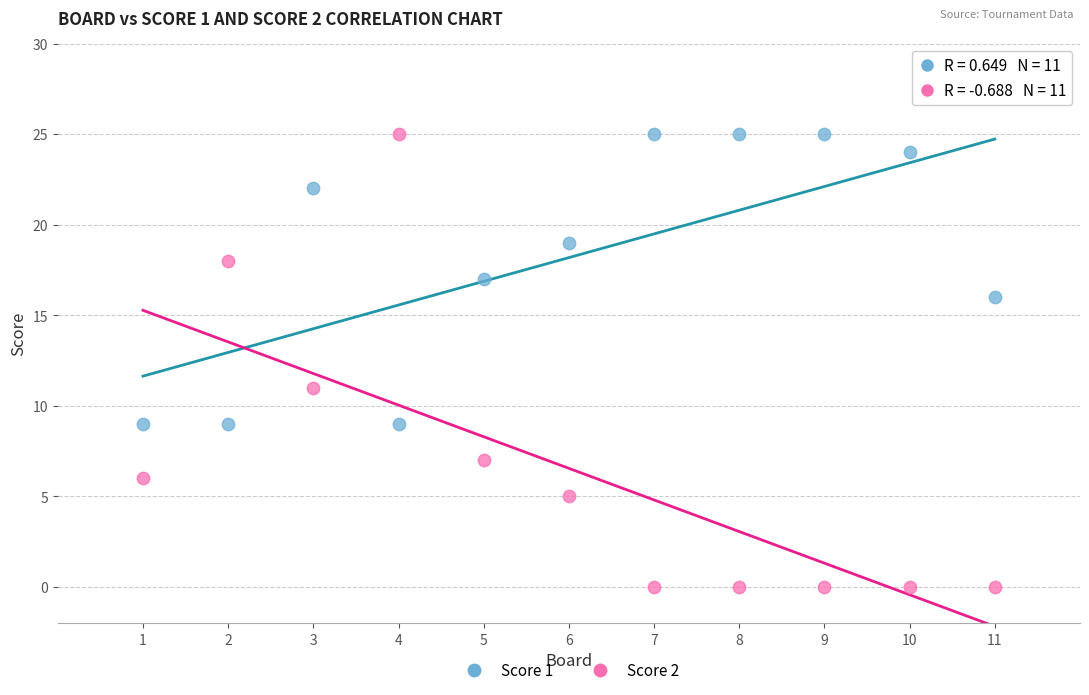

Across all series, what Y value is closest to 12?

11